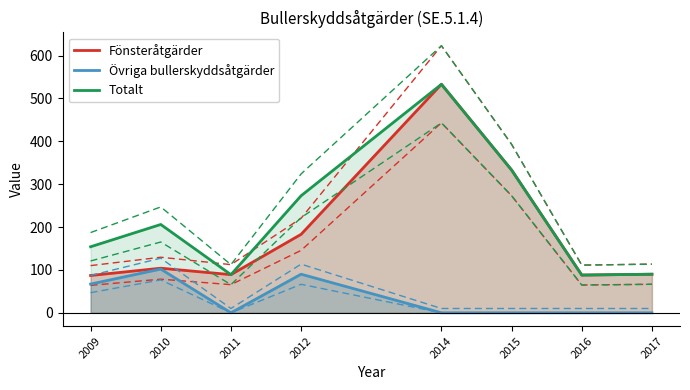

Which series has the widest spread of values?

Fönsteråtgärder